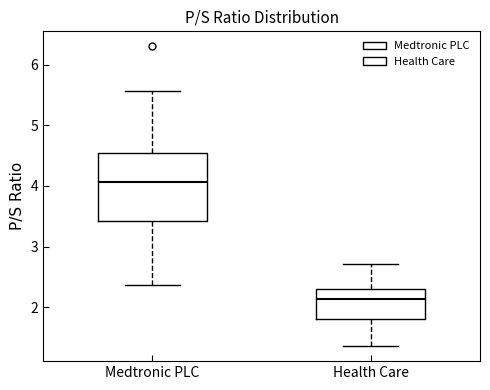

Where is the lower edge of the box for Medtronic PLC on the y-axis? The values are not printed on the chart, so give them approximately, as read against the axis.

3.4